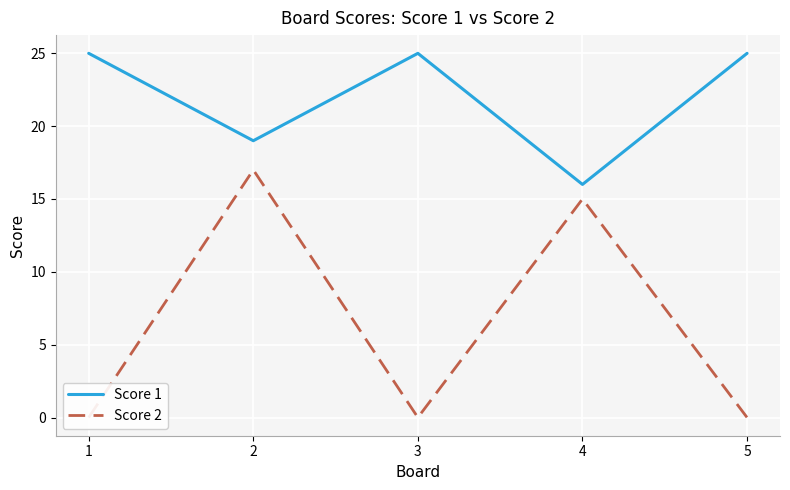

Which label corresponds to the largest value in the chart?

1